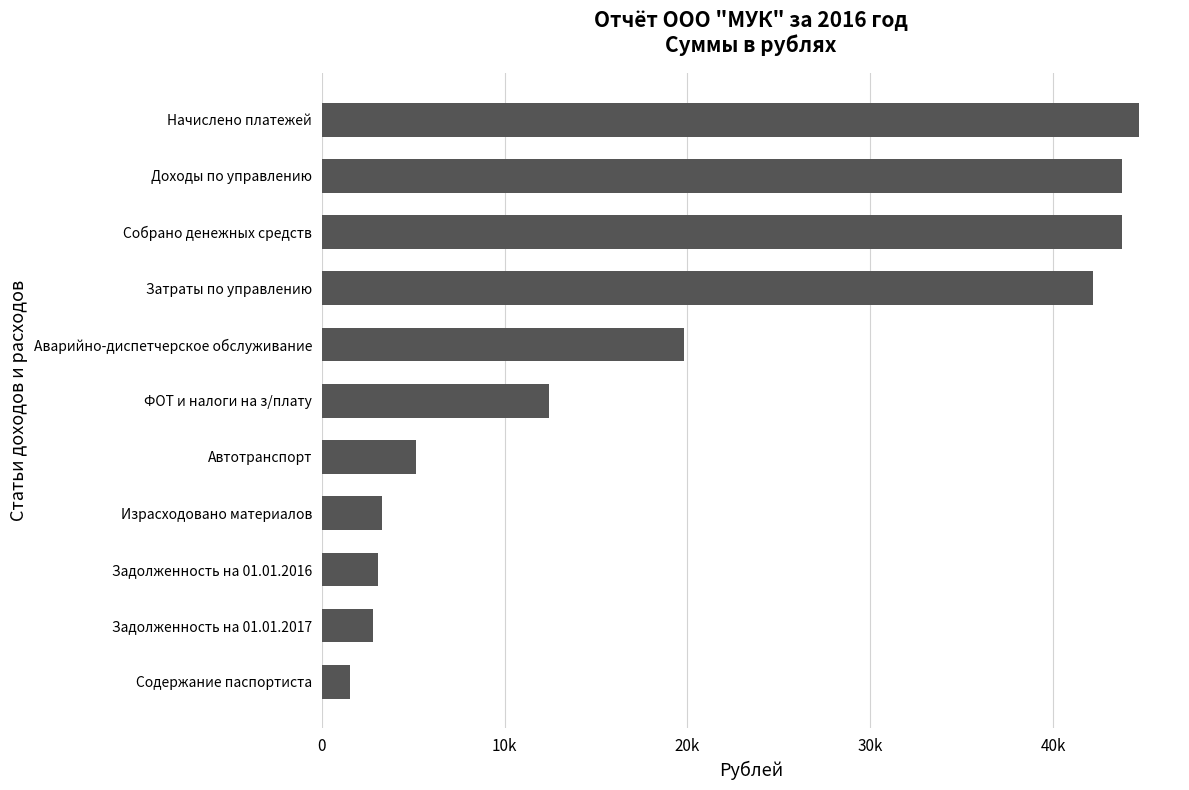

How many bars are there in total?

11